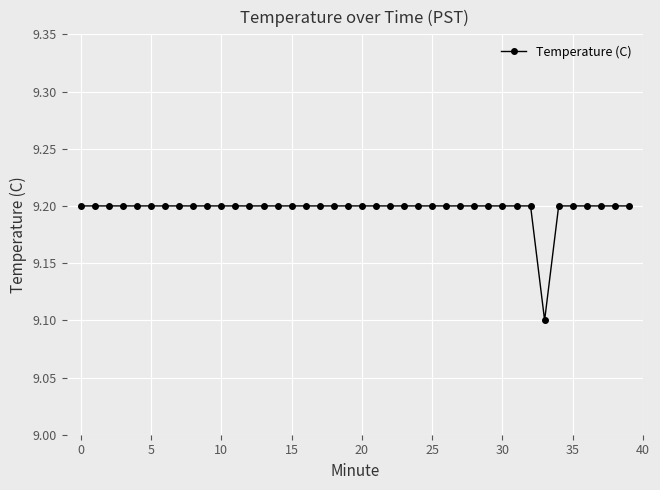

What is the smallest value displayed?

9.1